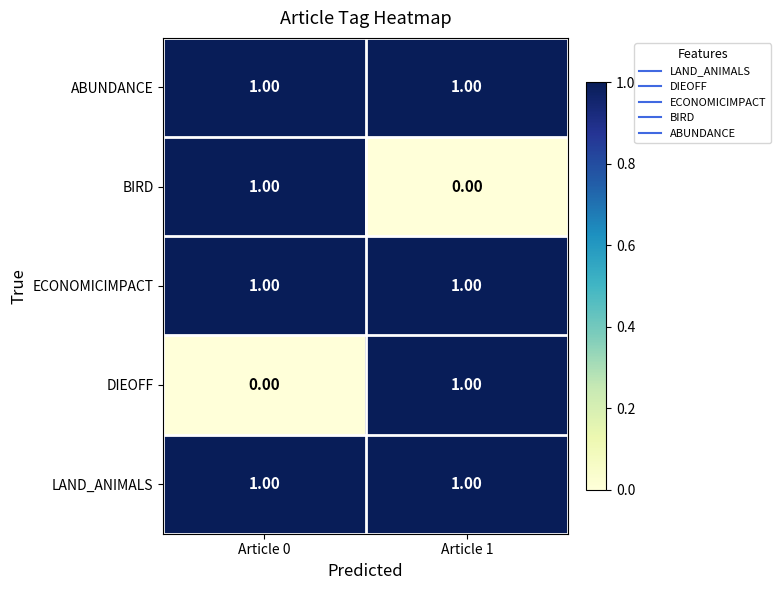

What is the spread (max minus min) of values at Article 0?

1